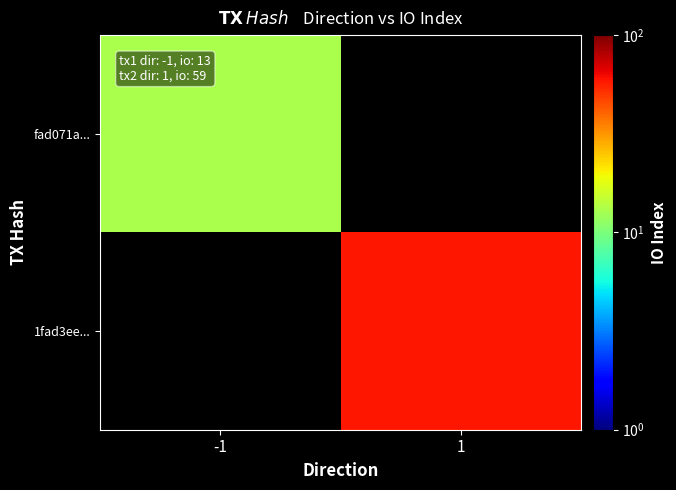

What is the minimum value for fad071a...?

13.0